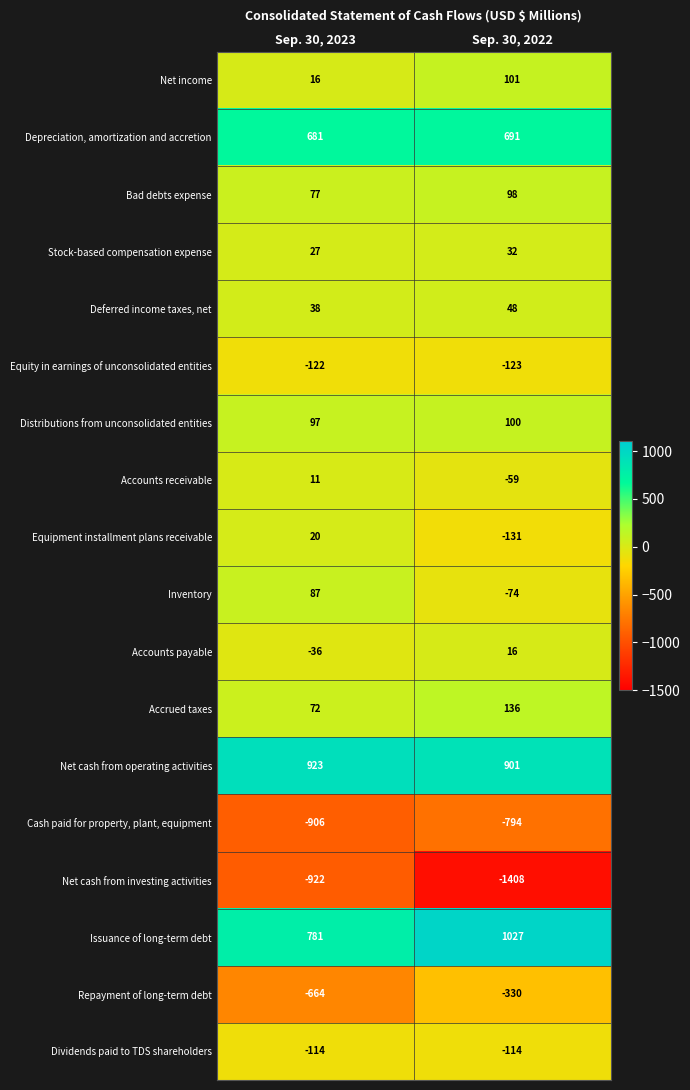

Rank the series by their maximum value, from highest to lowest.

Issuance of long-term debt, Net cash from operating activities, Depreciation, amortization and accretion, Accrued taxes, Net income, Distributions from unconsolidated entities, Bad debts expense, Inventory, Deferred income taxes, net, Stock-based compensation expense, Equipment installment plans receivable, Accounts payable, Accounts receivable, Dividends paid to TDS shareholders, Equity in earnings of unconsolidated entities, Repayment of long-term debt, Cash paid for property, plant, equipment, Net cash from investing activities